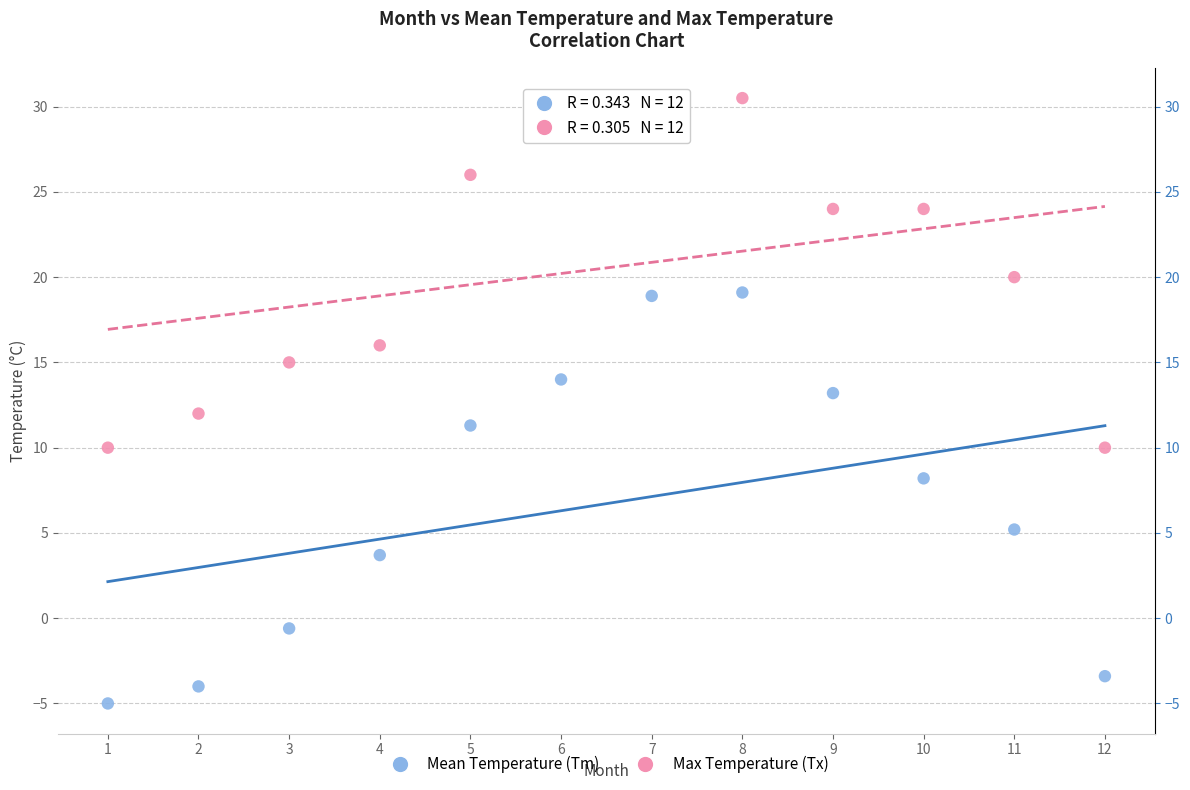

Which series contains the highest Y value?

Max Temperature (Tx)